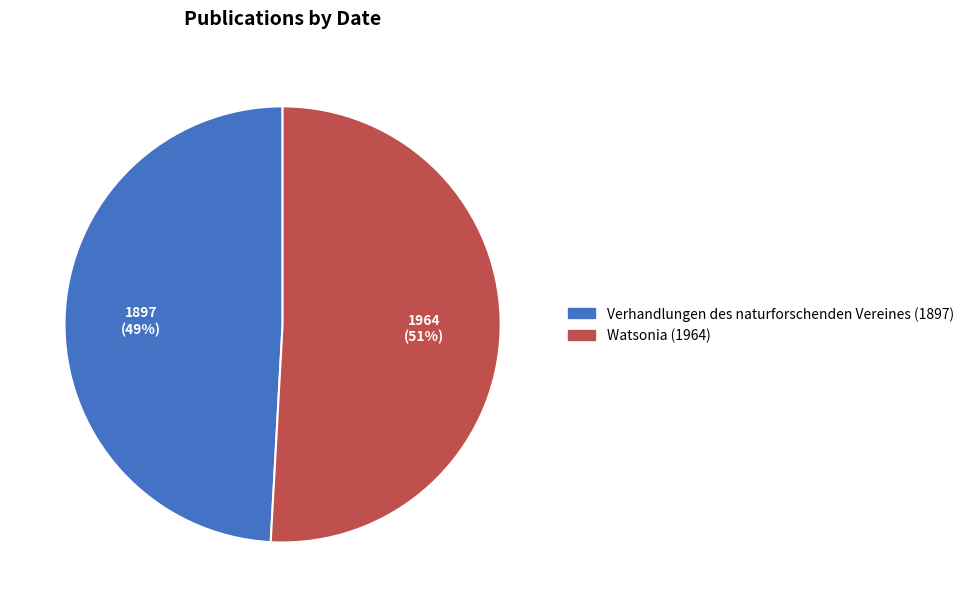

True or false: Watsonia (1964) accounts for 38% of the total.

False